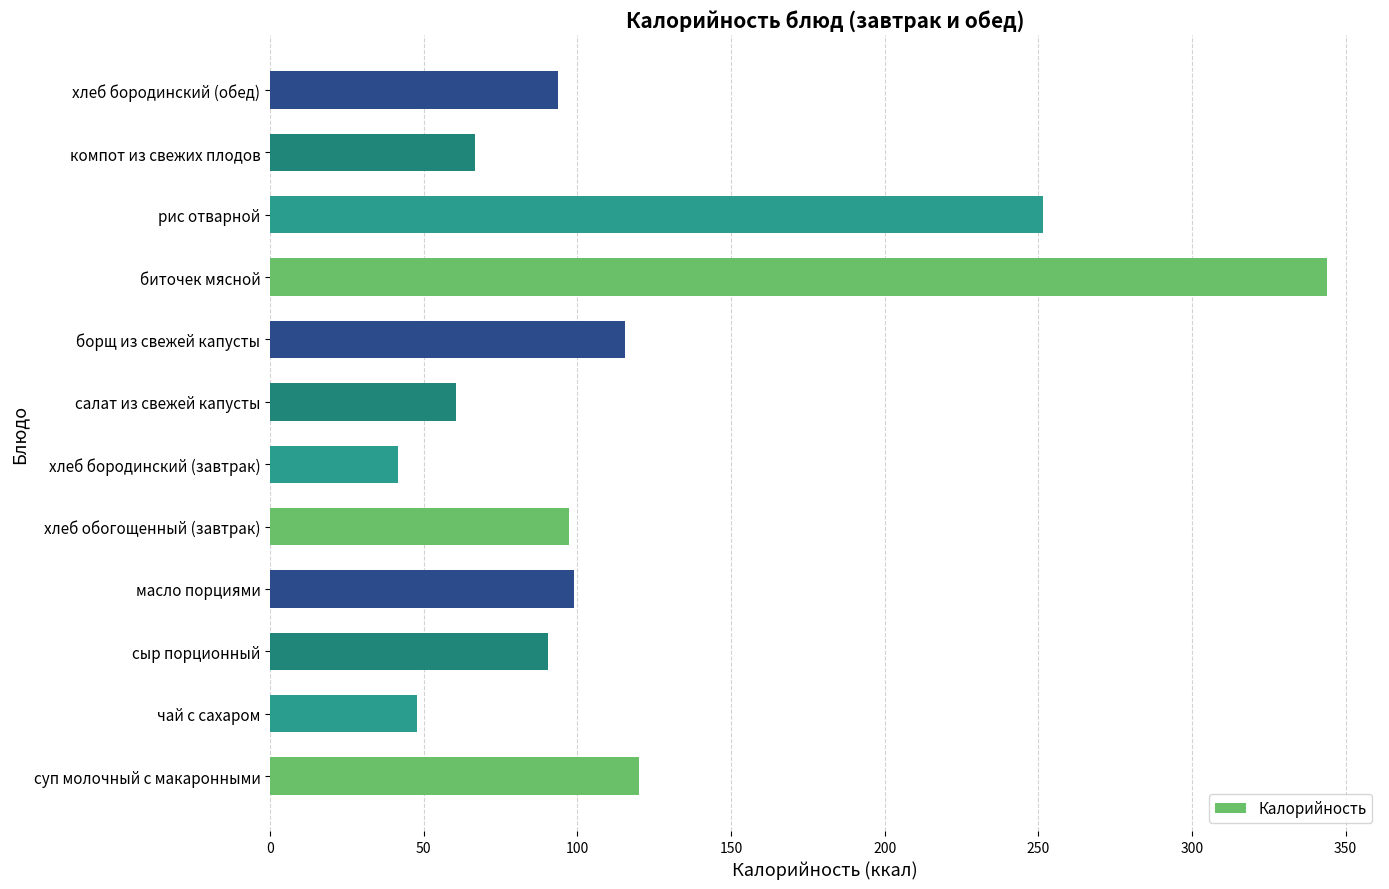

What is the maximum value shown in the chart?

344.0